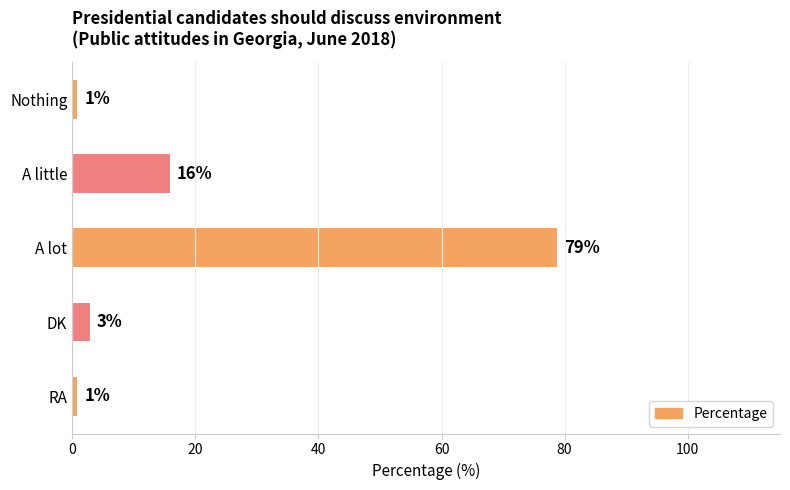

The value at A little is 9. True or false?

False